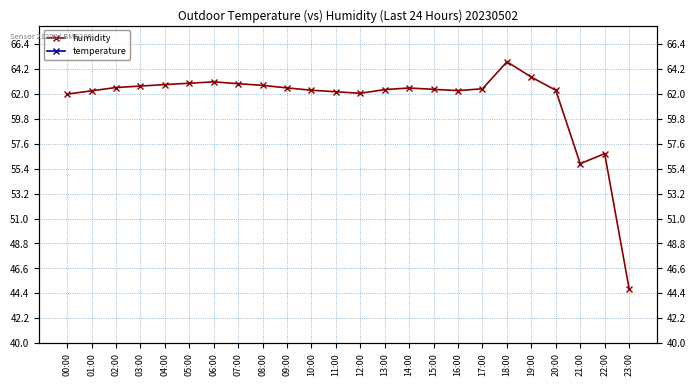

True or false: temperature has more than 2 interior local peaks.

False